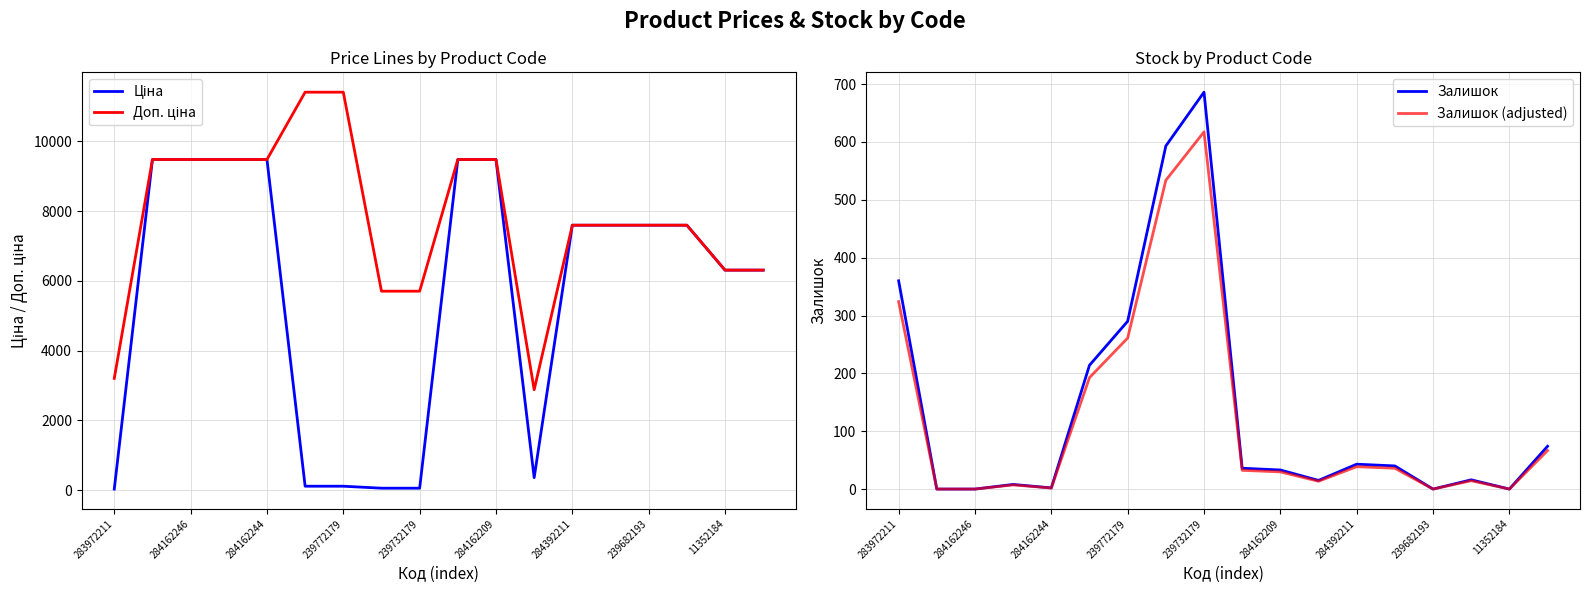

The Залишок (adjusted) series shows 496.5 at 283972211. True or false?

False